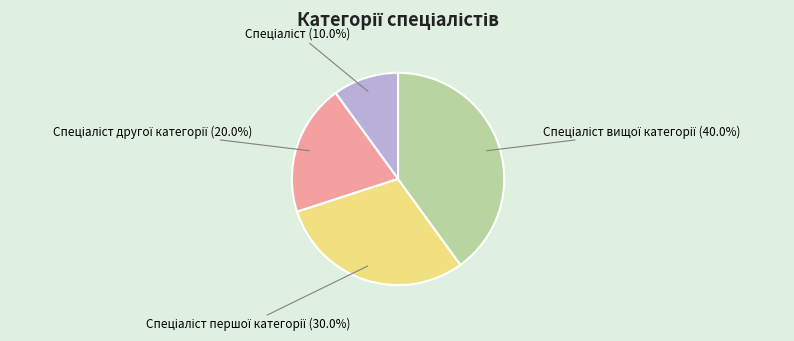

To the nearest percent, what is the difference between the largest and smallest slice percentages?

30%